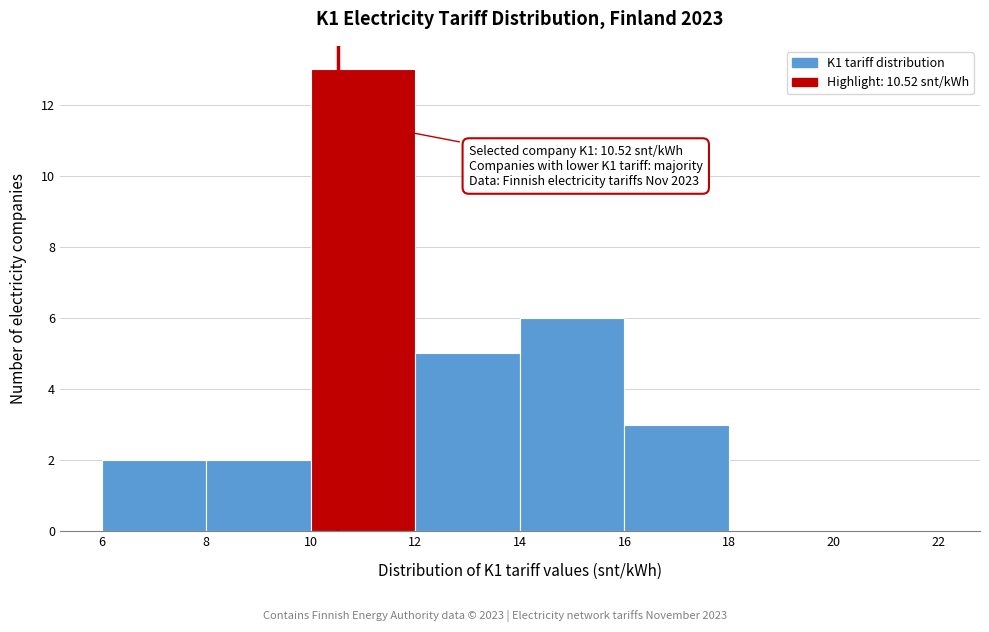

Which range on the x-axis has the tallest bar?

10 to 12